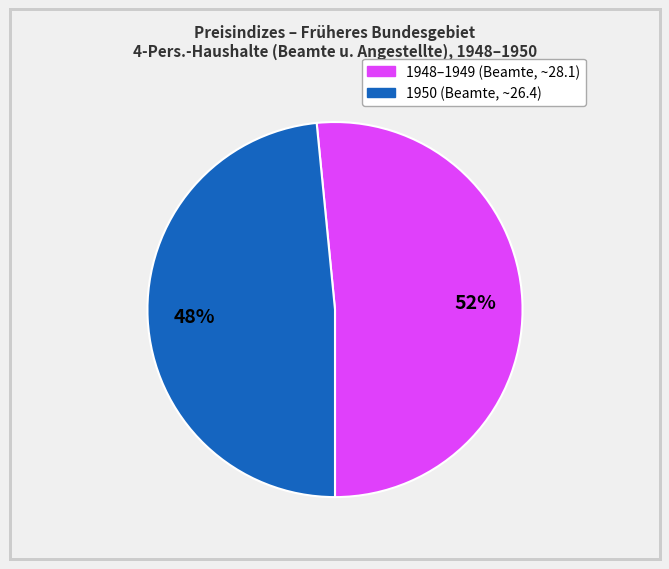

To the nearest percent, what is the average slice percentage?

50%